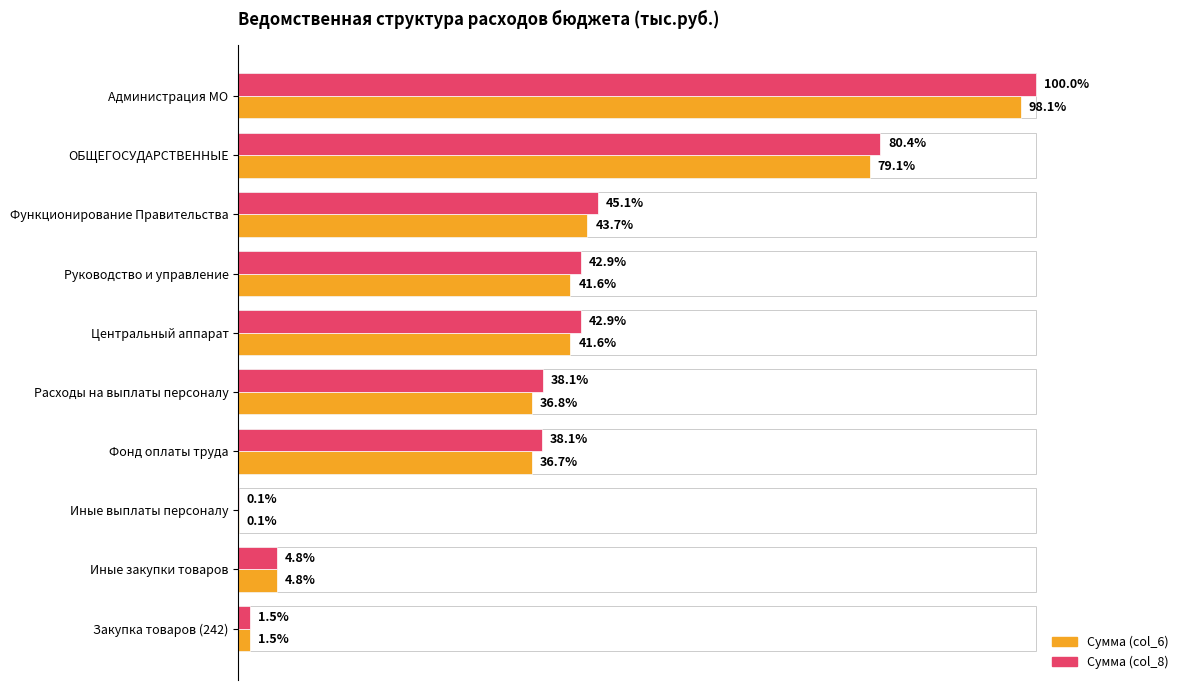

What are all the series names shown in the legend?

Сумма (col_6), Сумма (col_8)